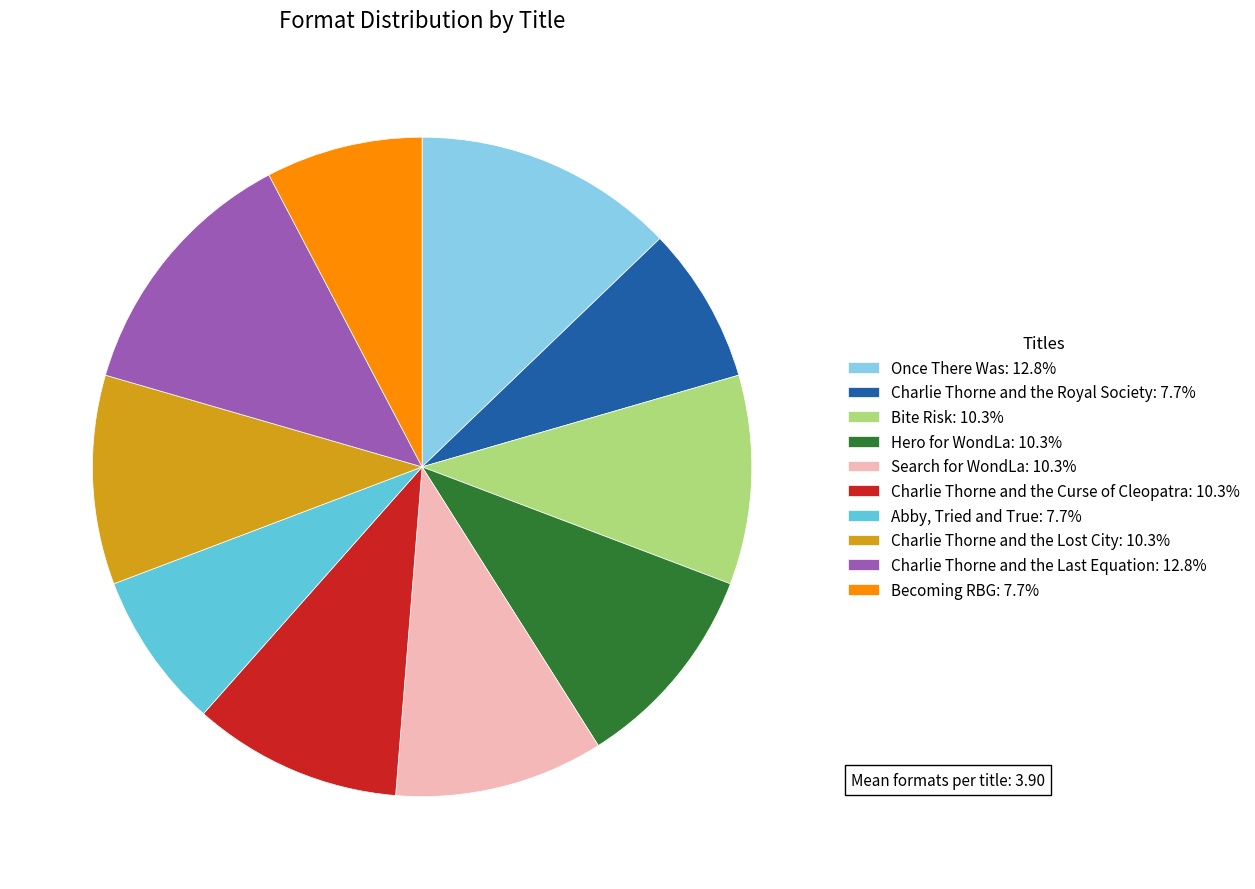

What is the ratio of the value at Bite Risk: 10.3% to the value at Charlie Thorne and the Royal Society: 7.7%?

1.3